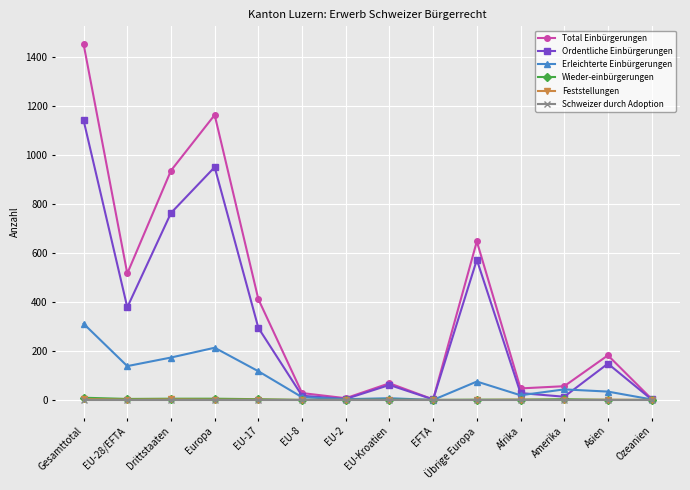

How many values in the Ordentliche Einbürgerungen series are below 148?

7